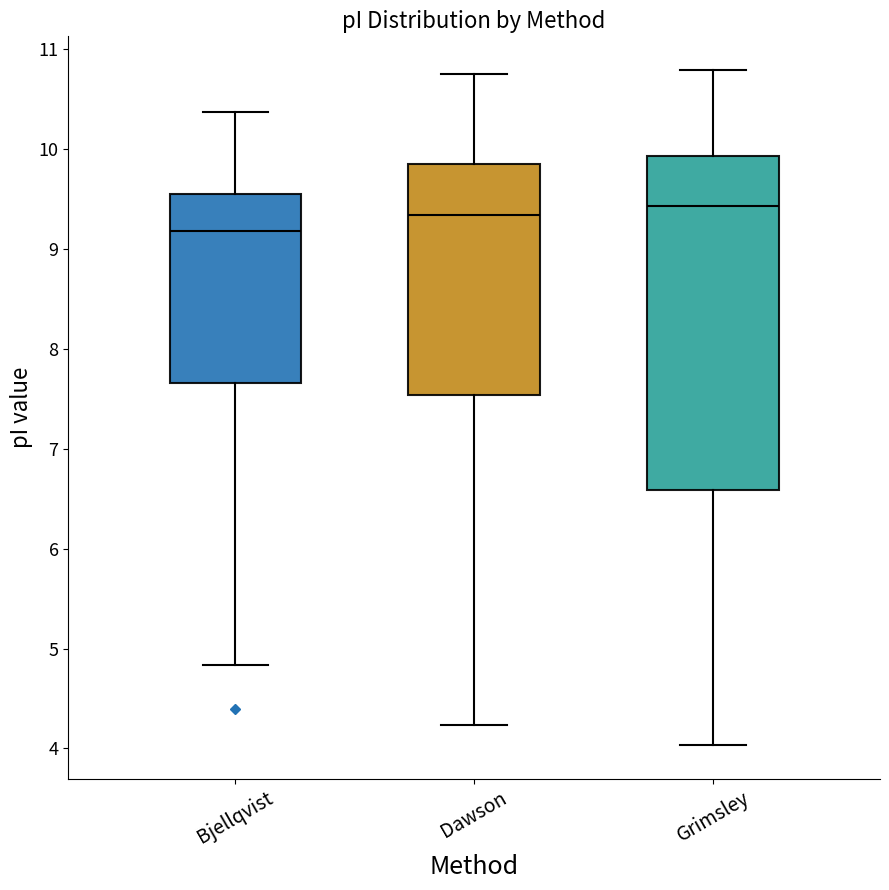

Which box is the tallest, from its lower edge to its upper edge?

Grimsley